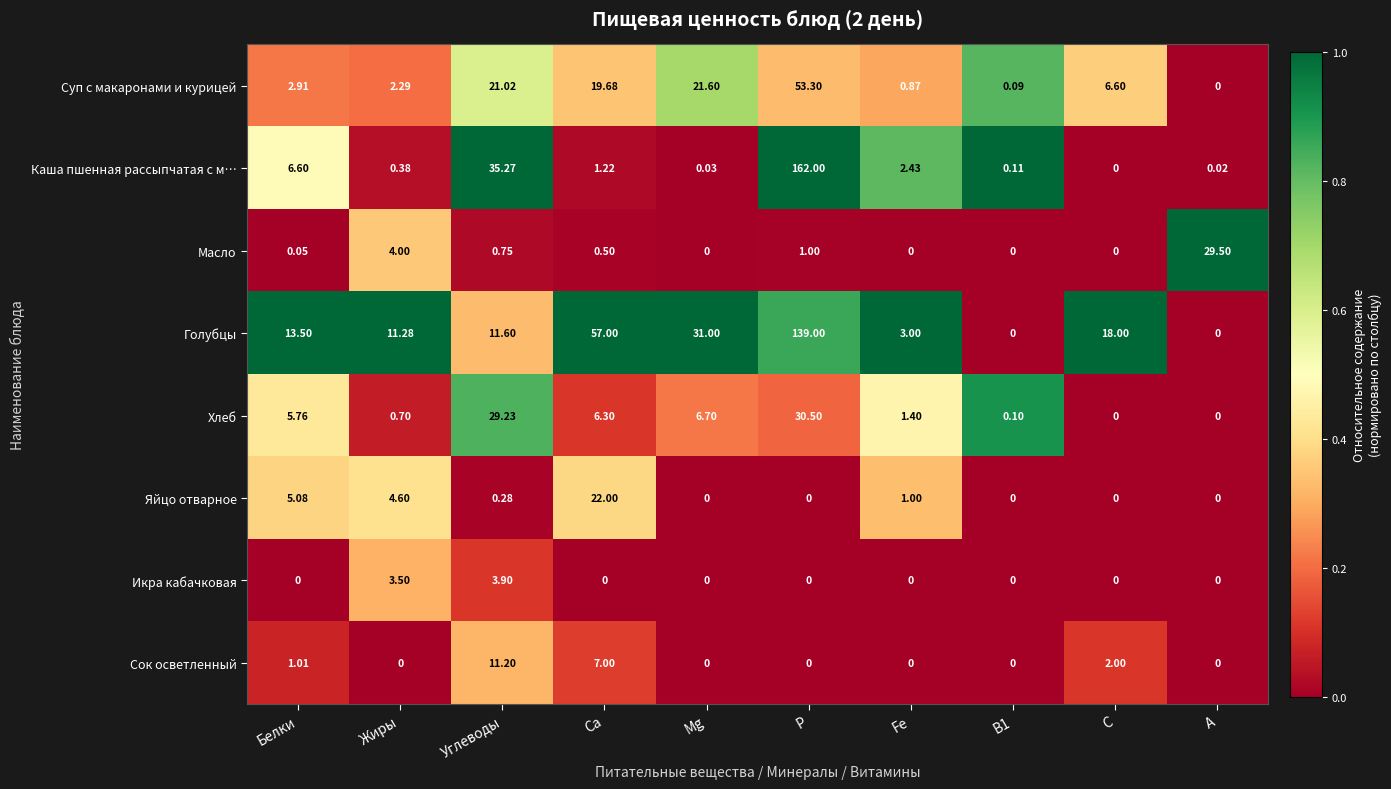

List the series in order of their peak value, highest first.

Каша пшенная рассыпчатая с м…, Голубцы, Суп с макаронами и курицей, Хлеб, Масло, Яйцо отварное, Сок осветленный, Икра кабачковая